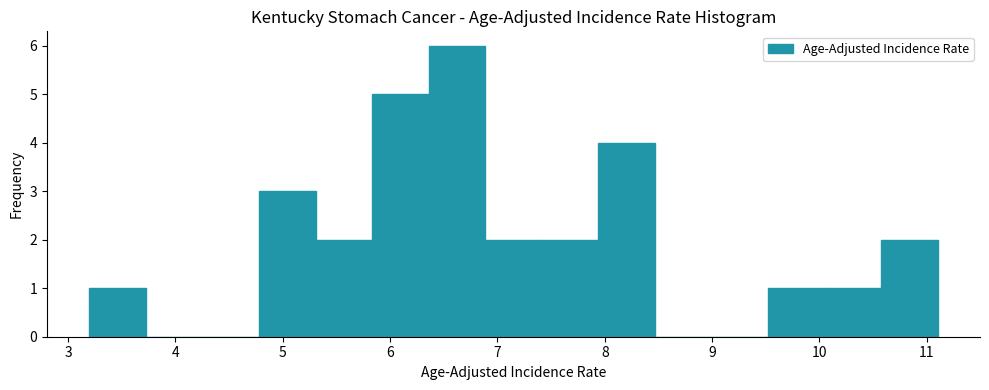

Over which range of the x-axis is the bar tallest?

6.4 to 6.9